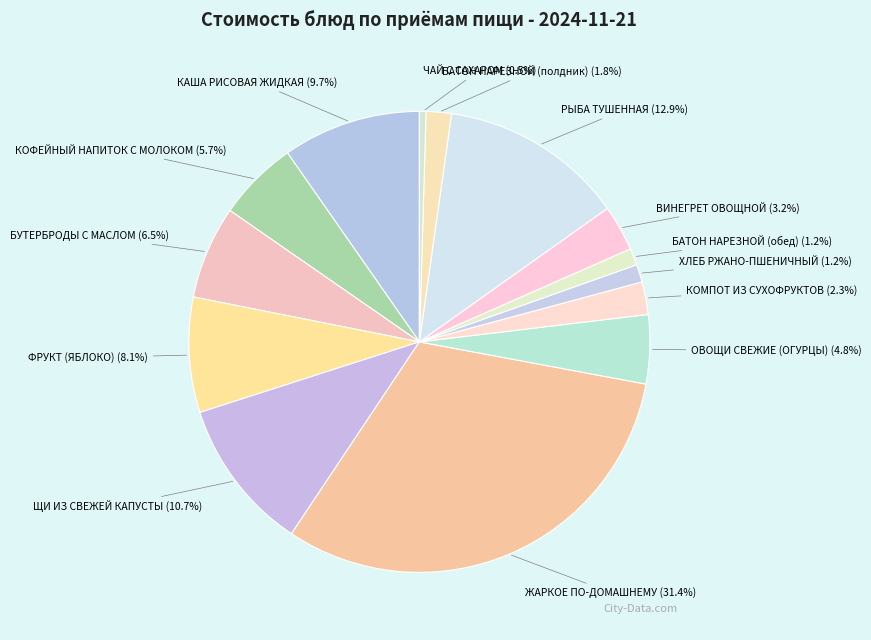

How many slices are in this pie chart?

14